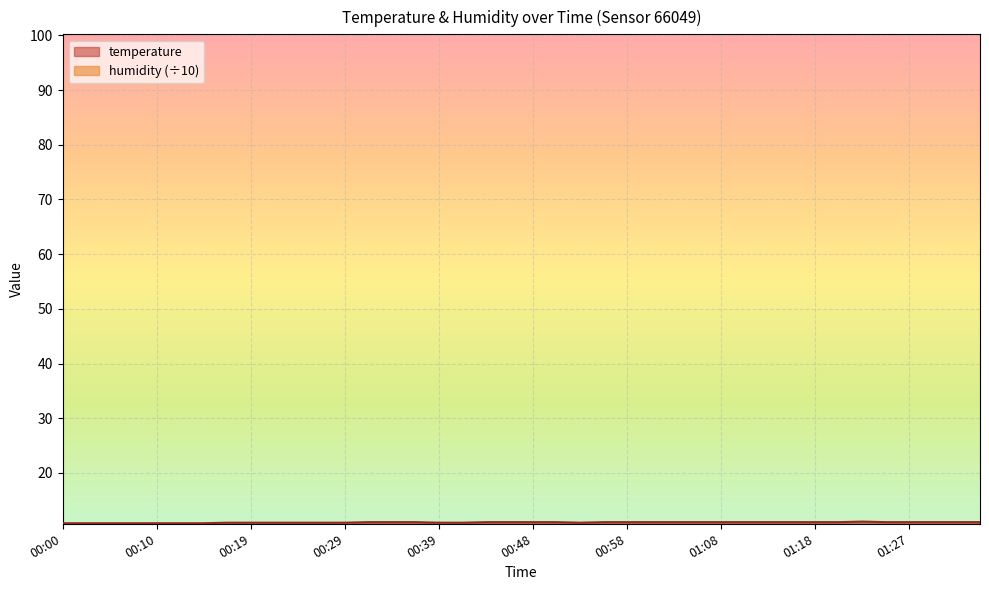

What is the value of the 31st point from the left?

11.0